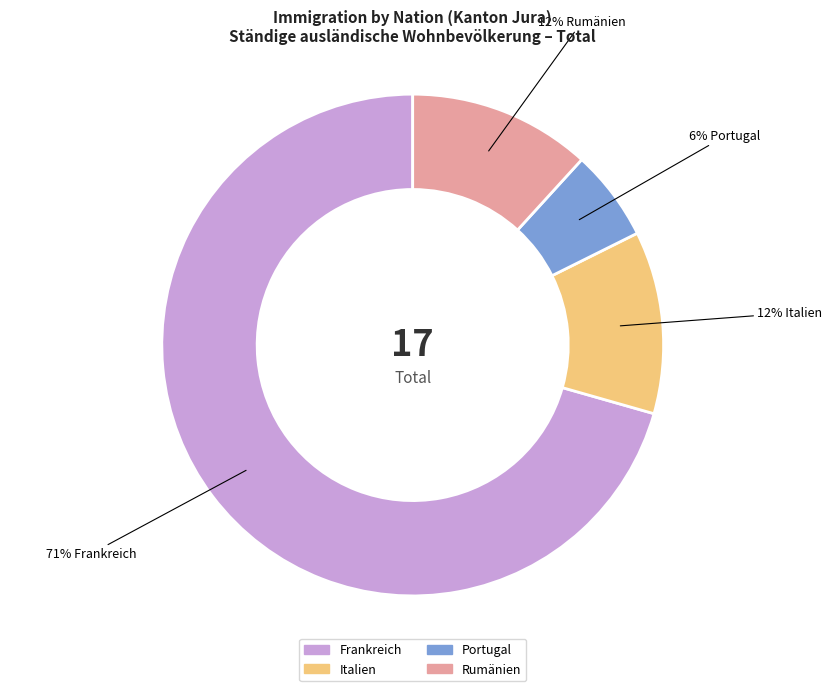

Which category has the smallest portion of the pie?

Portugal